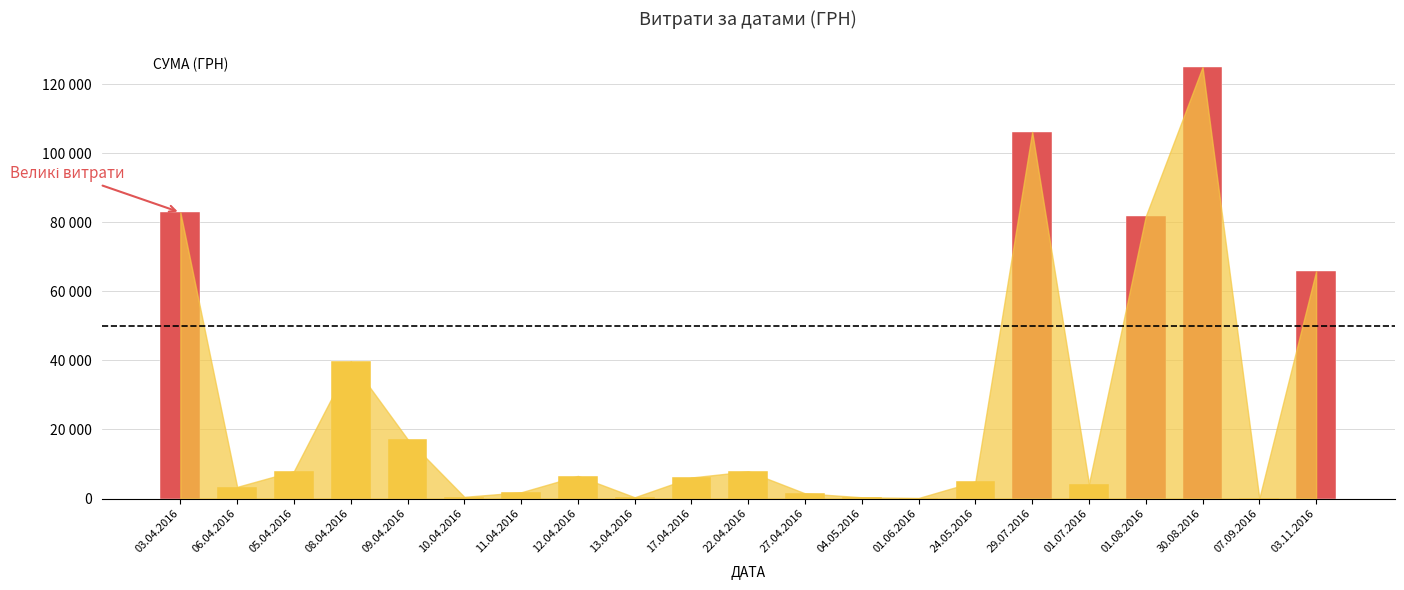

What is the smallest value displayed?

84.5